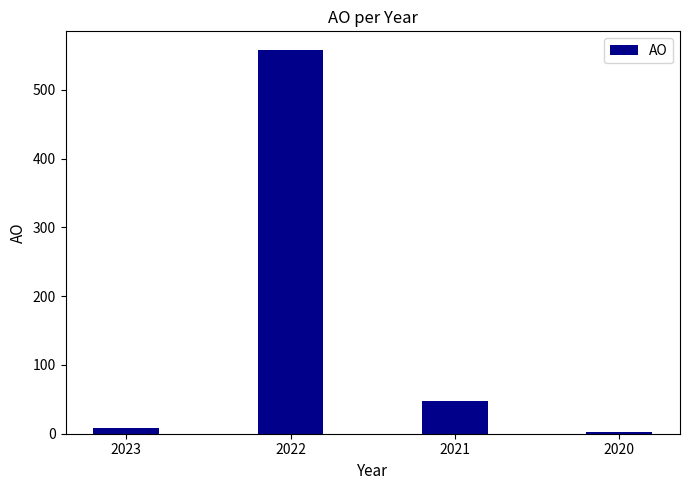

Reading left to right, transcribe all the data shown in this chart.

9	557	47	2